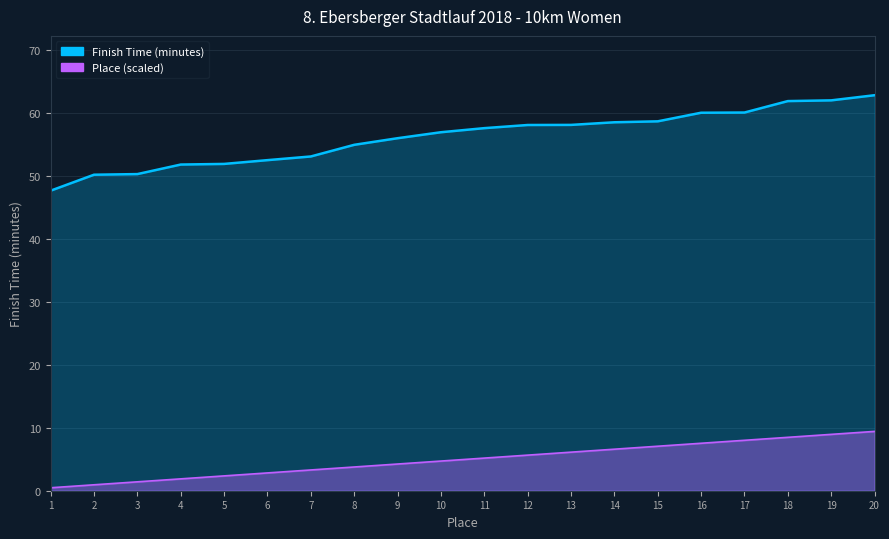

What are all the series names shown in the legend?

Finish Time (minutes), Place